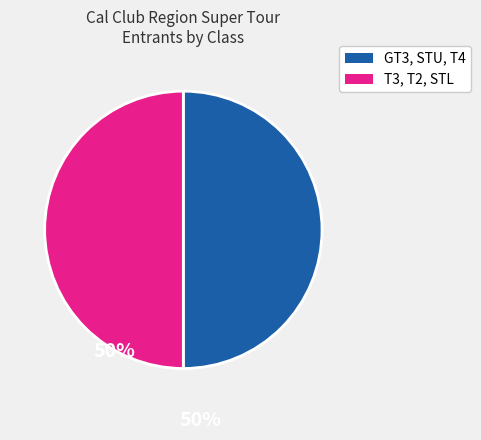

How many slices are in this pie chart?

2